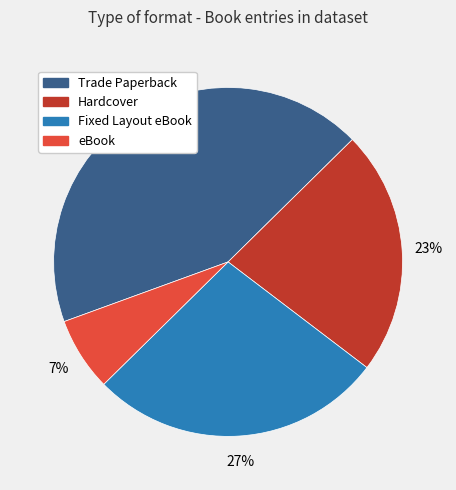

To the nearest percent, what percentage of the pie is Trade Paperback?

43%